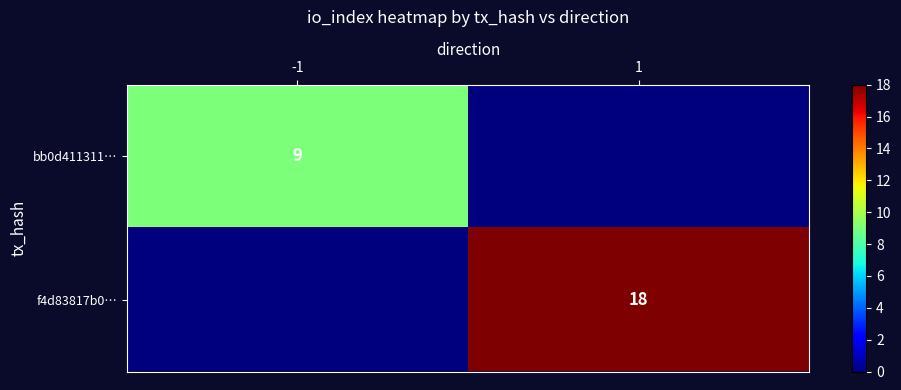

True or false: f4d83817b0… has a value of 18 at 1.

True